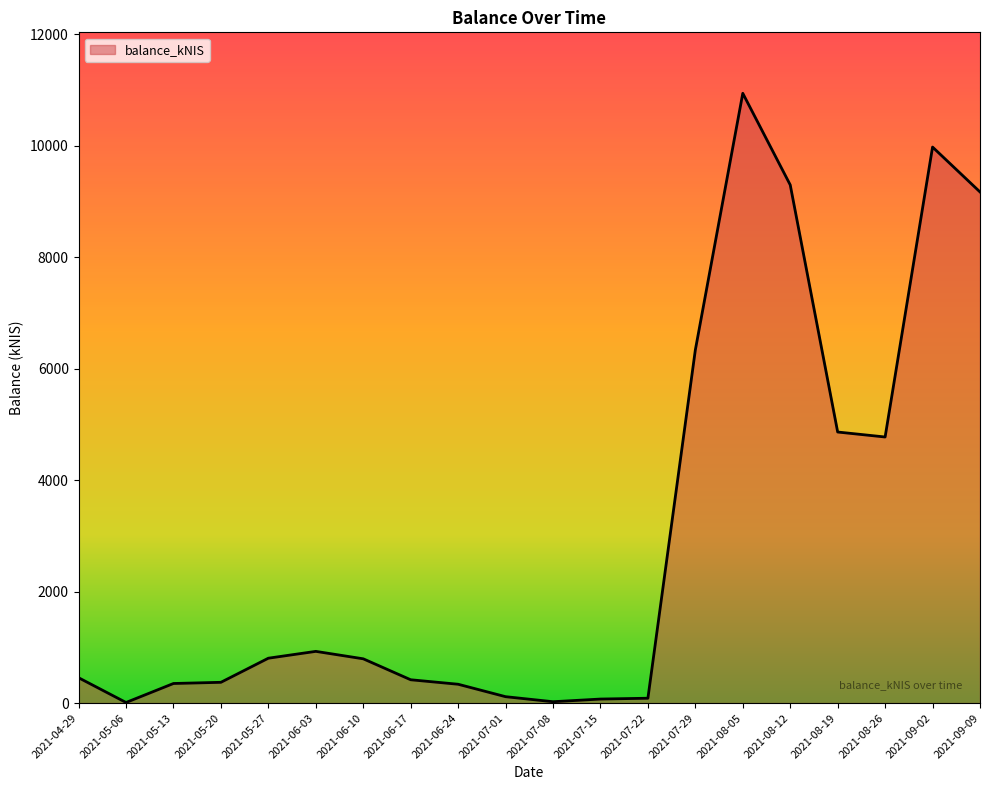

What position from the right is 2021-07-15?

9